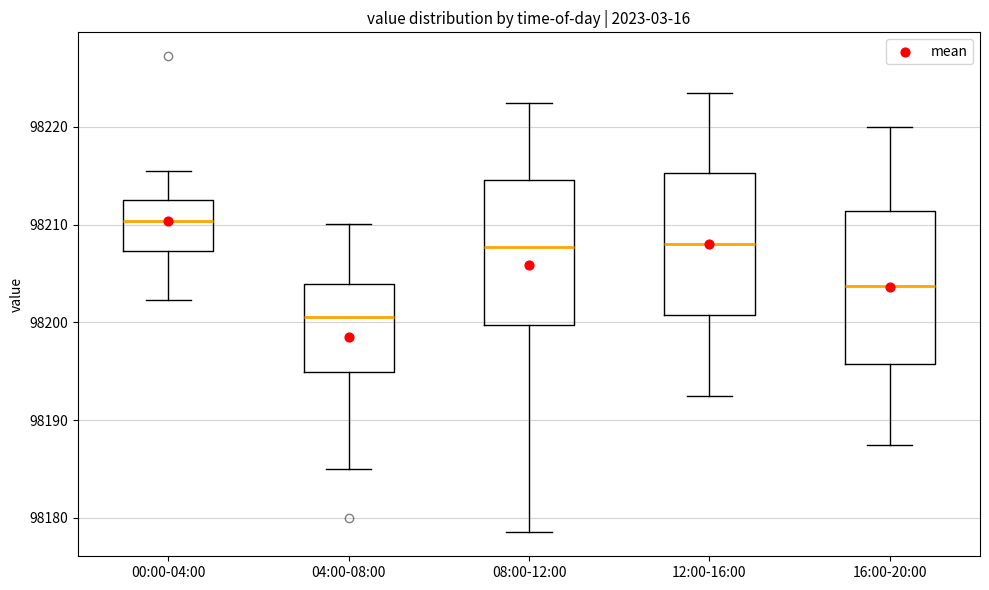

Where does the upper whisker of the box for 12:00-16:00 end on the y-axis? The values are not printed on the chart, so give them approximately, as read against the axis.

98224